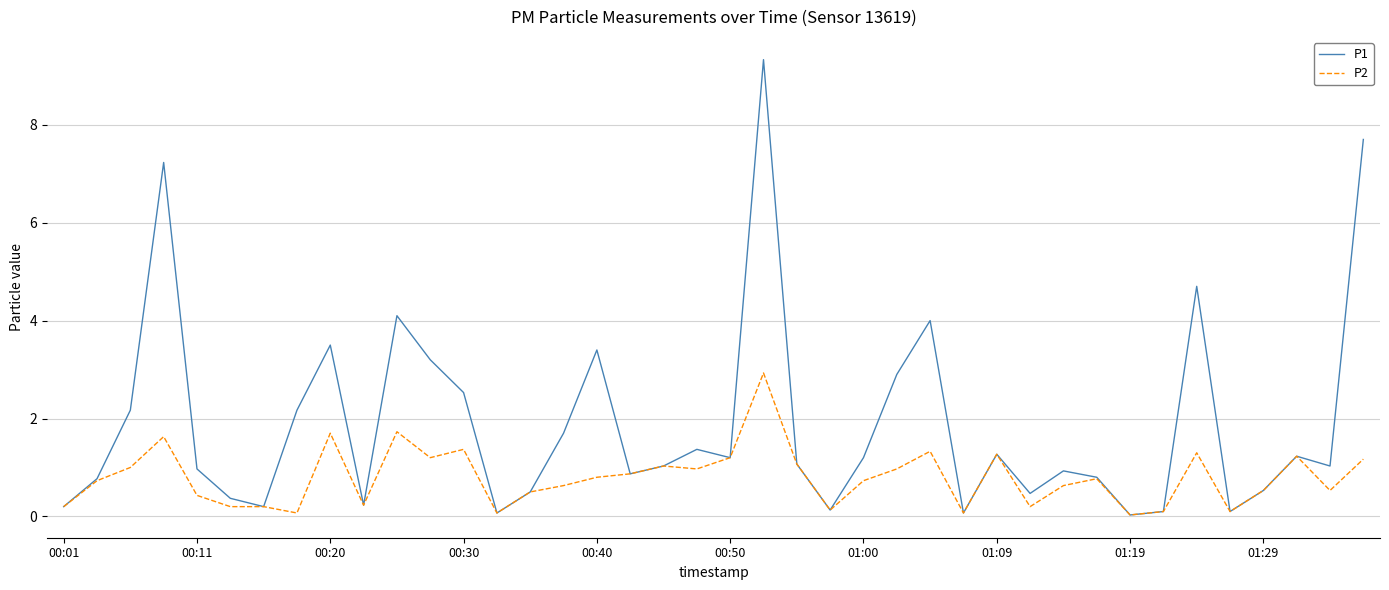

What is the maximum value shown in the chart?

9.3